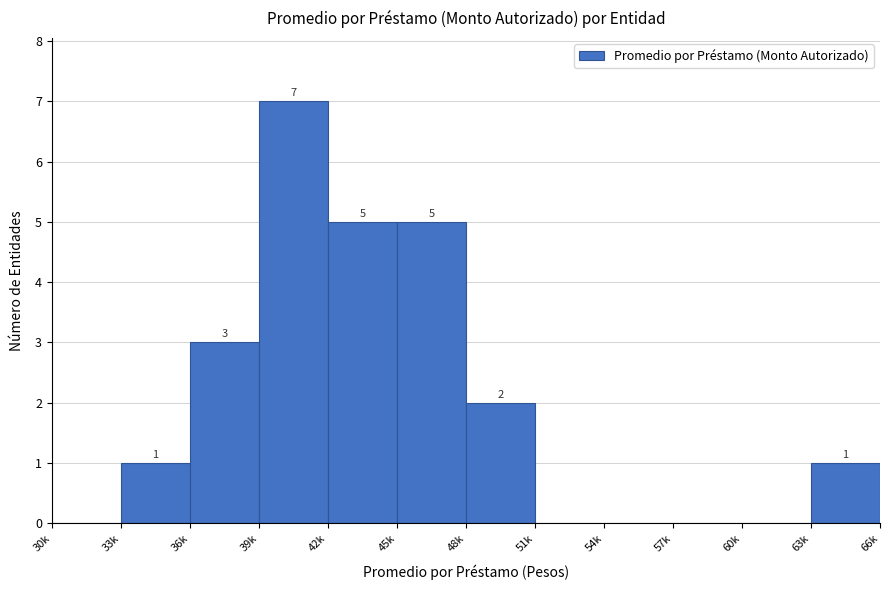

Reading left to right, what are all the values shown in this chart?

30k=0	33k=1	36k=3	39k=7	42k=5	45k=5	48k=2	51k=0	54k=0	57k=0	60k=0	63k=1